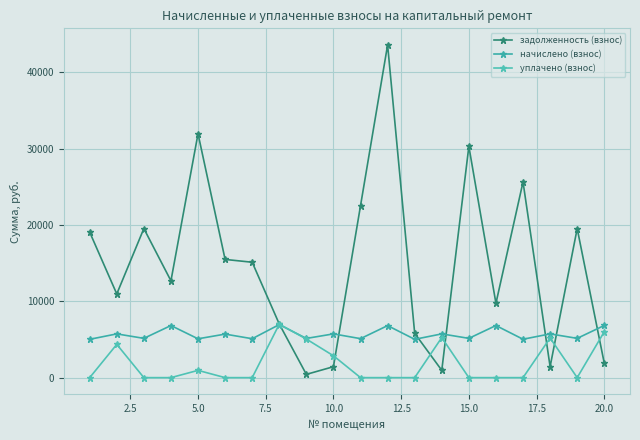

What is the difference between the maximum and second lowest values in the задолженность (взнос) series?

42626.9